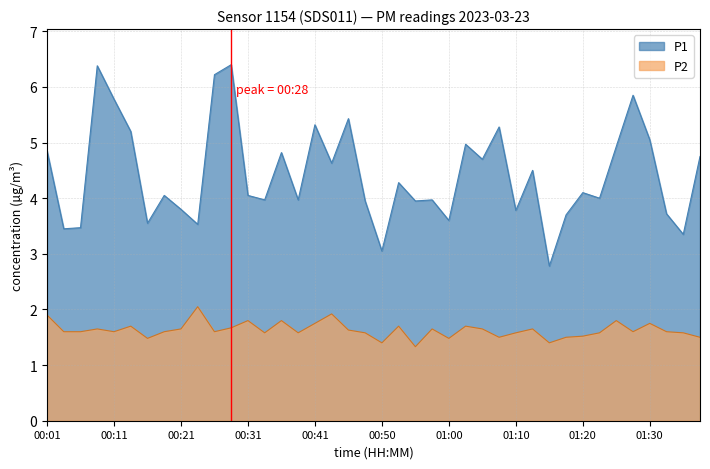

What is the sum of all P1 values?

177.1